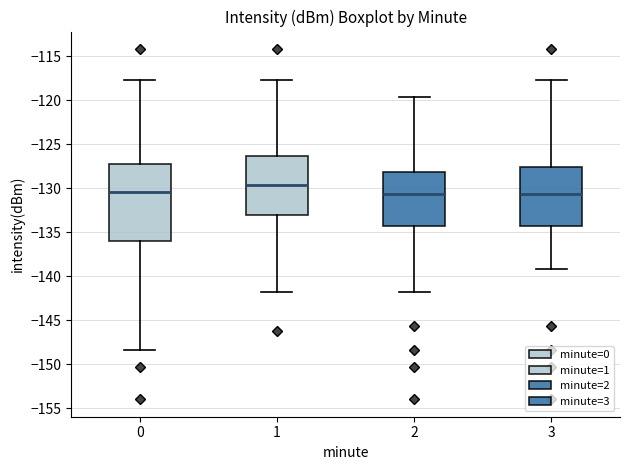

Reading left to right, transcribe this box plot: for each box, give where its median line is, the range the box spans, and where its two whiskers end, as read against the y-axis. The values are not printed on the chart, so give them approximately, as read against the axis.

0: median -130.5, box -136.0 to -127.5, whiskers -148.5 to -118.0
1: median -129.5, box -133.0 to -126.5, whiskers -142.0 to -118.0
2: median -130.5, box -134.5 to -128.0, whiskers -142.0 to -119.5
3: median -130.5, box -134.5 to -127.5, whiskers -139.0 to -118.0